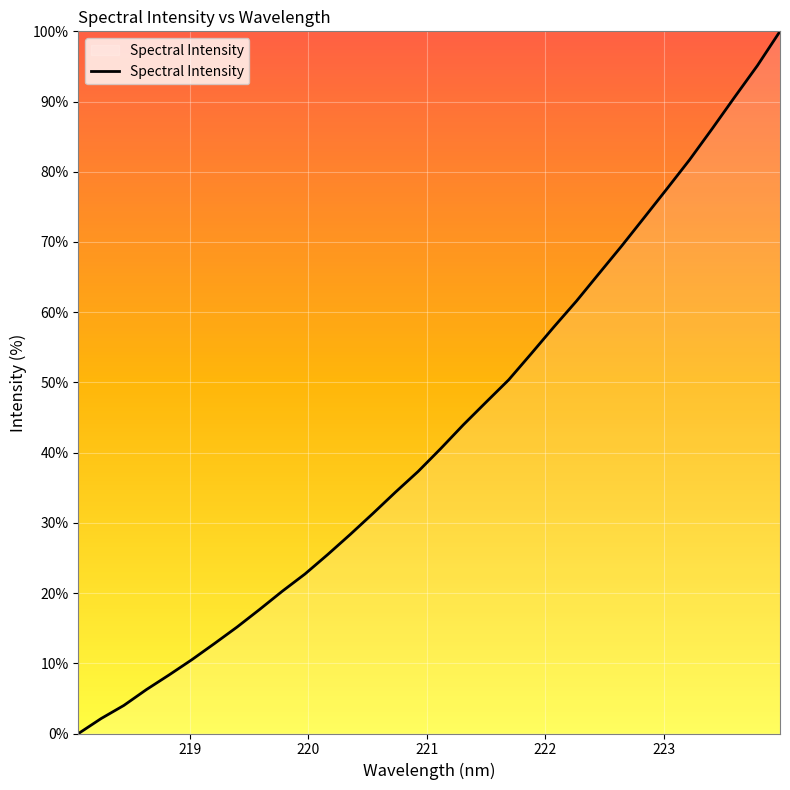

What is the sum of all values?

1372.1